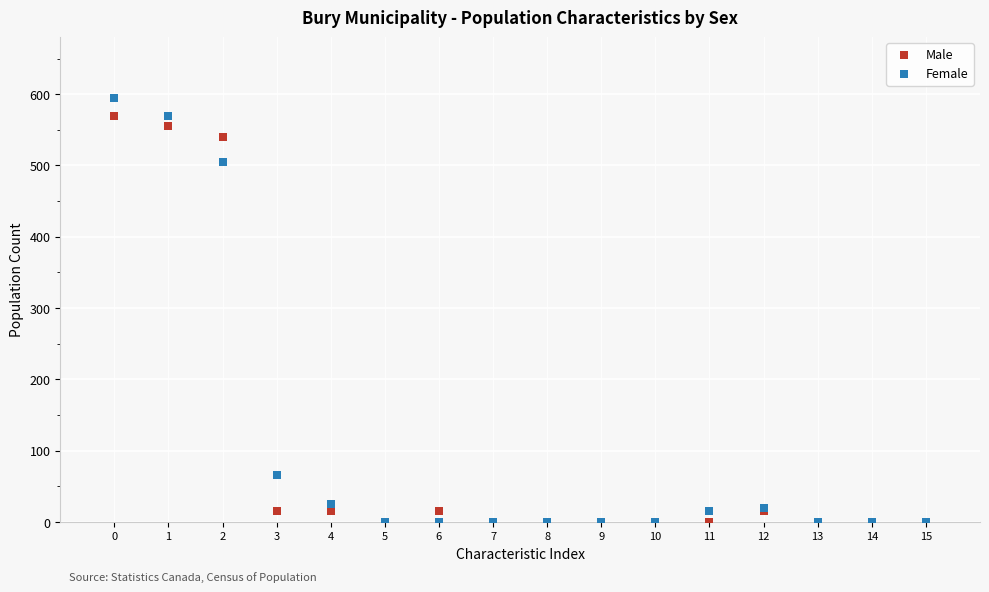

Across all series, what Y value is closest to 297?

505